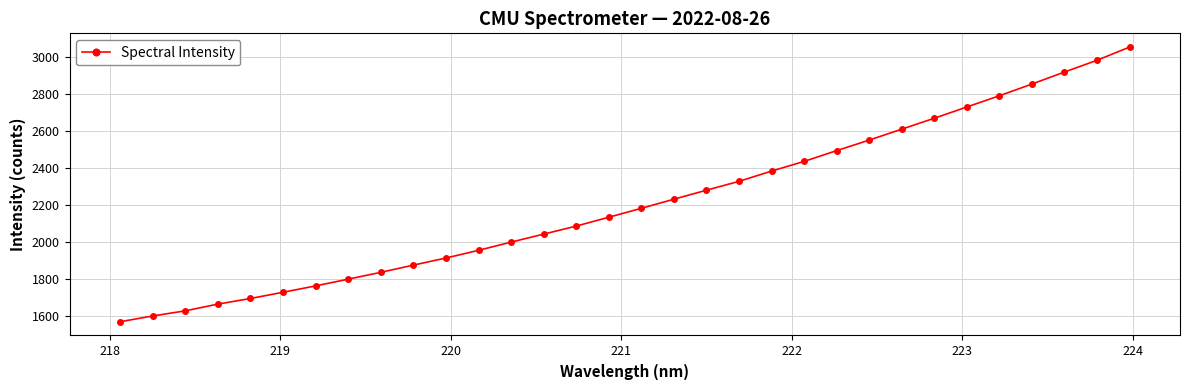

True or false: there are more than 2 points higher than both neighbors.

False